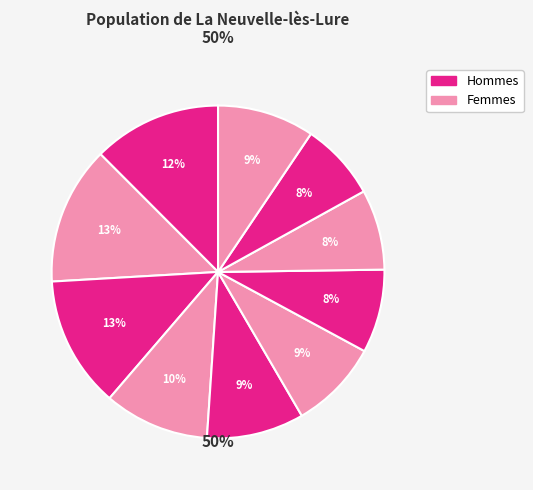

Is it true that pct85 is 8% of the pie?

True